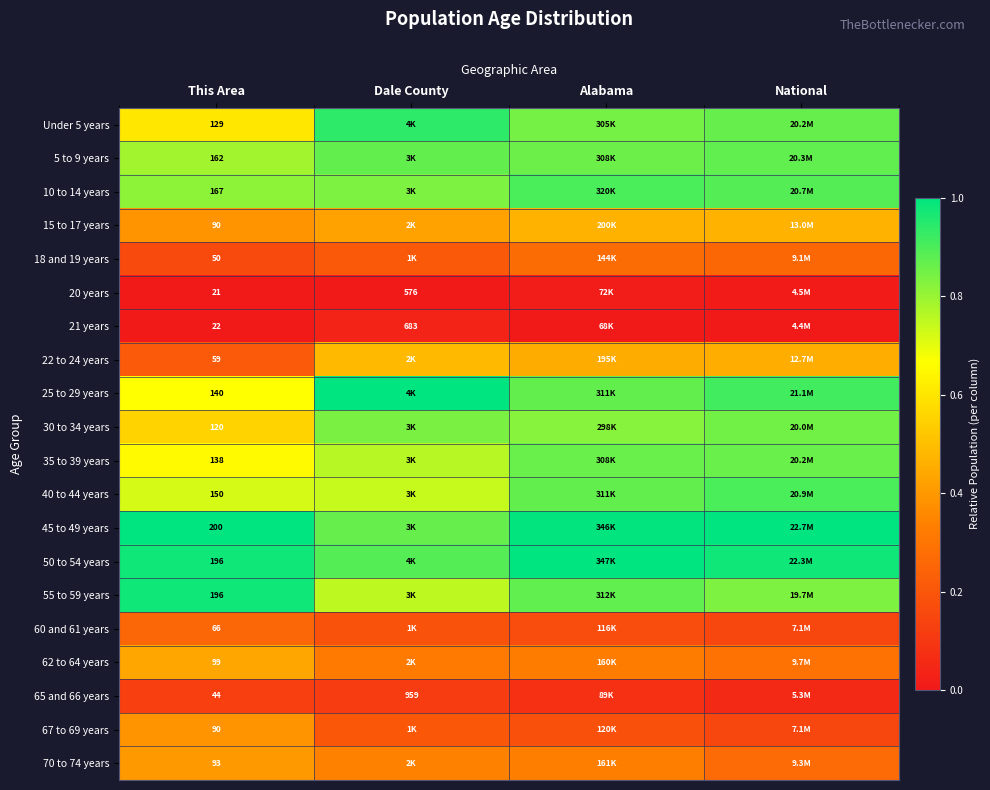

True or false: 55 to 59 years has a value of 0.5 at This Area.

False